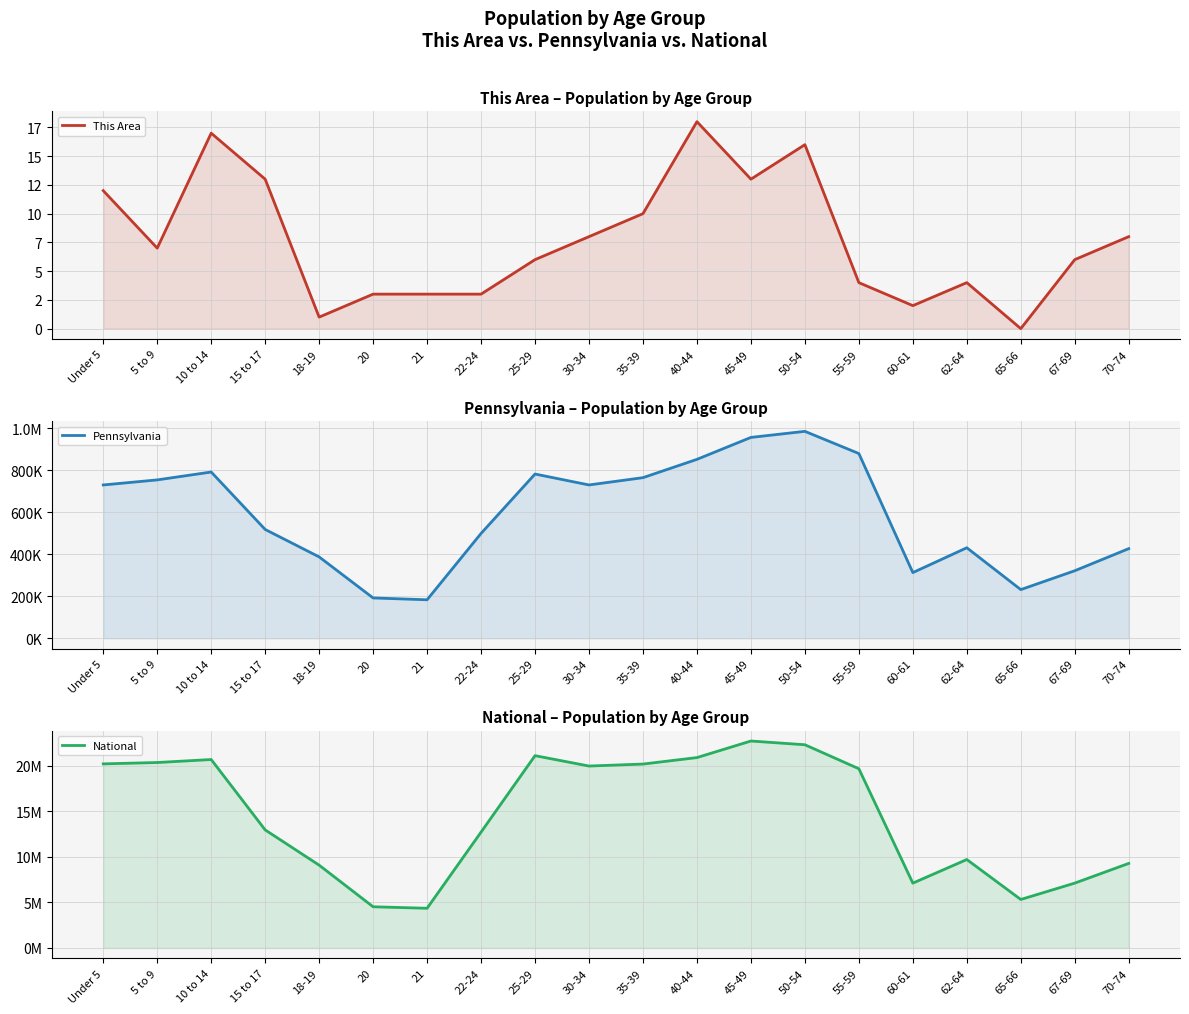

True or false: Pennsylvania has more than 0 interior local peaks.

True